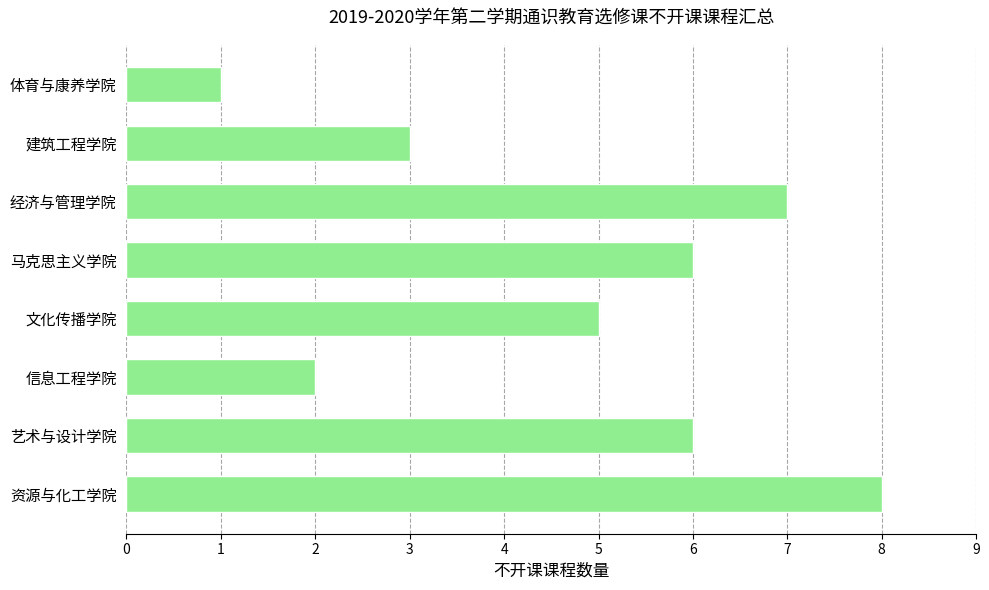

Does the chart contain any negative values?

No